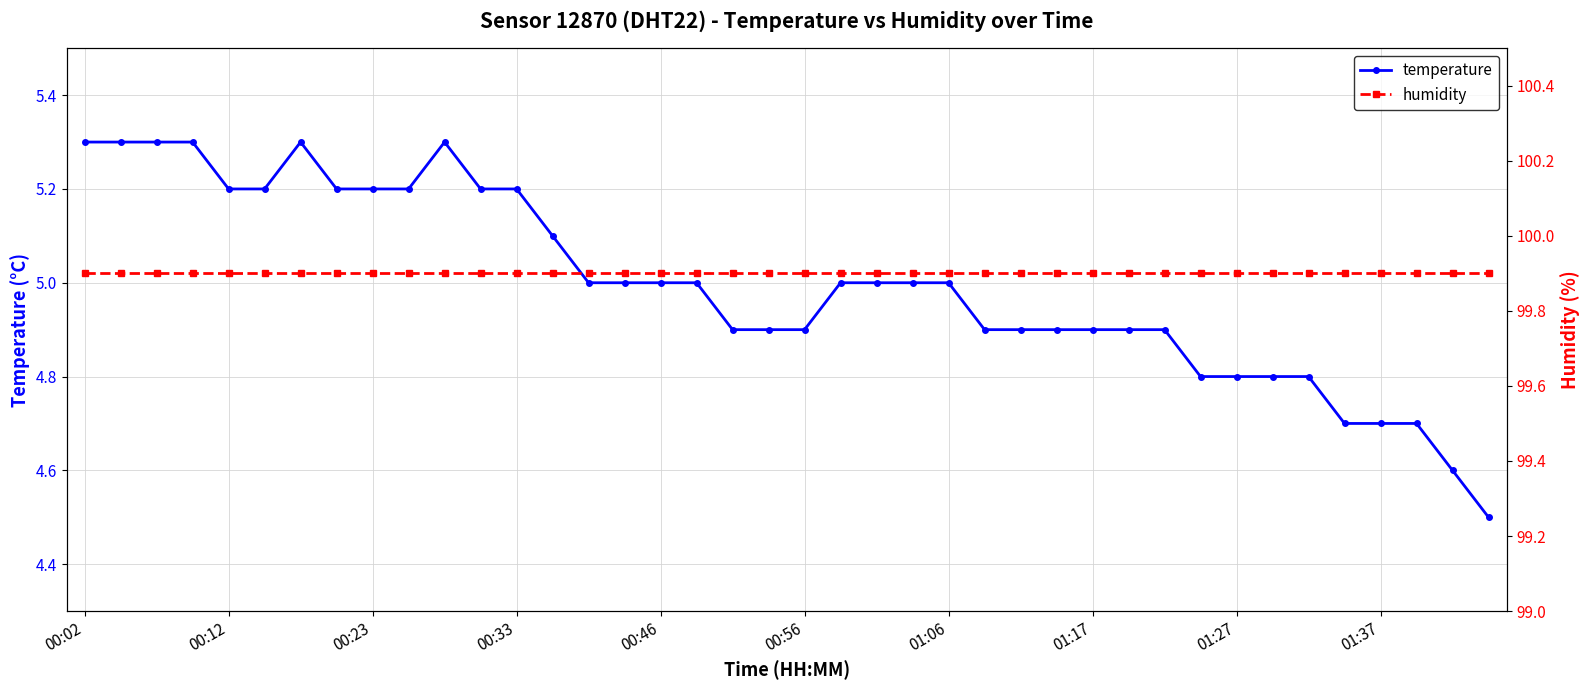

Rank the series by their maximum value, from lowest to highest.

temperature, humidity